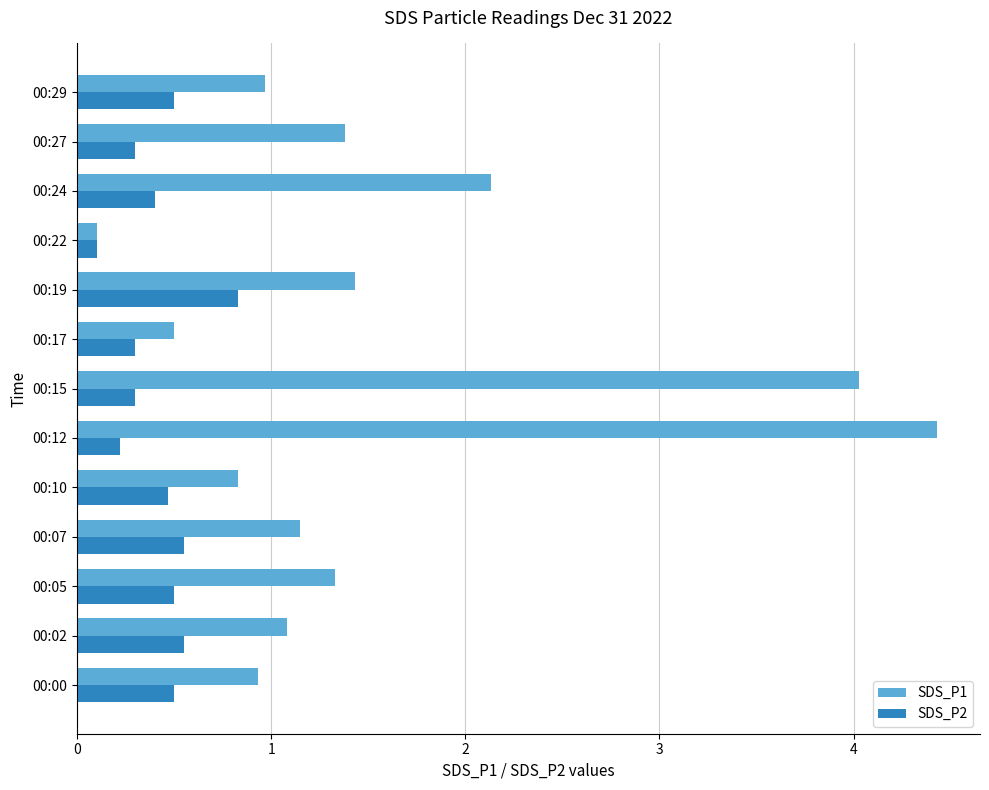

What is the difference between the maximum and minimum values in the SDS_P1 series?

4.3